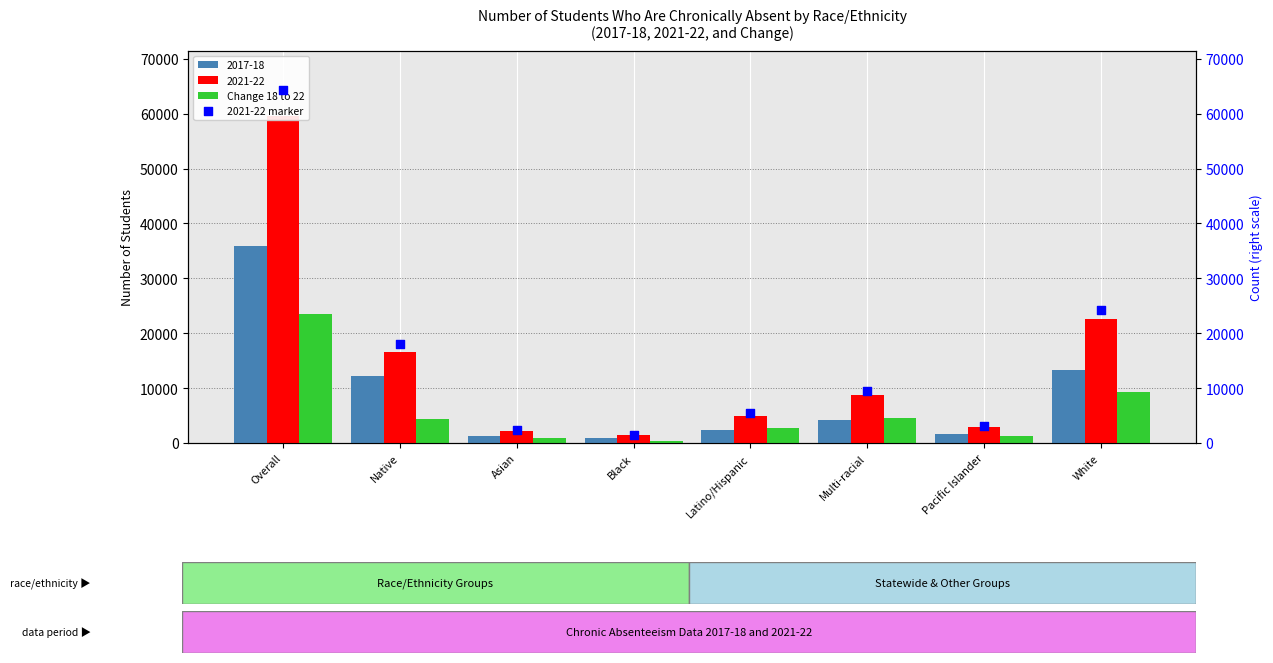

Which series has the largest total across all categories?

2021-22 marker